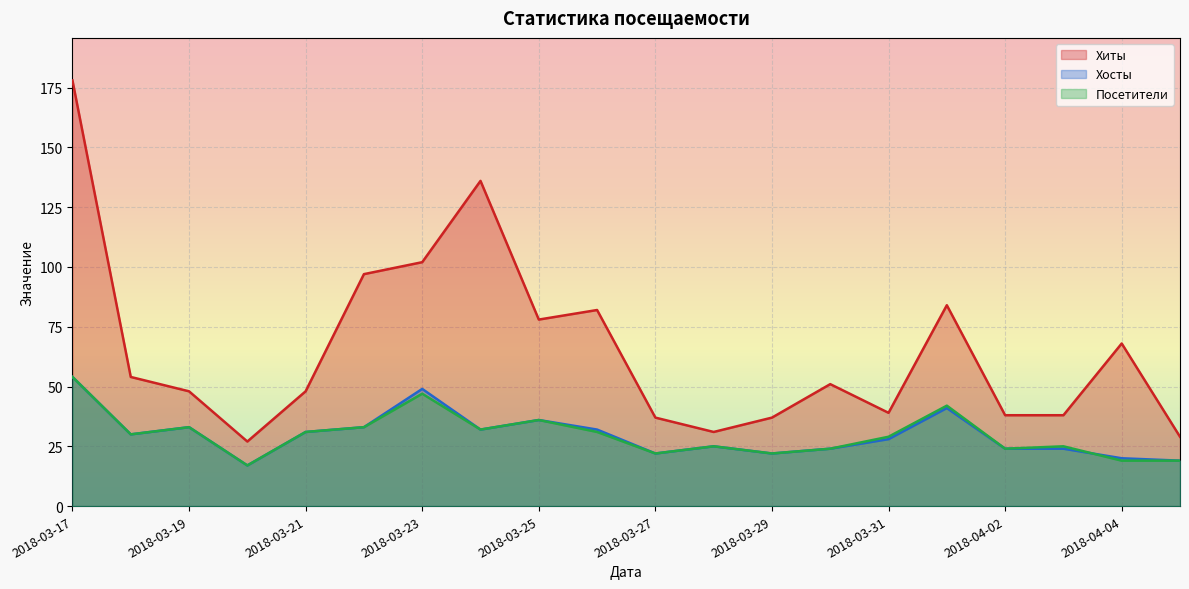

Which category has the lowest value across all series?

2018-03-20